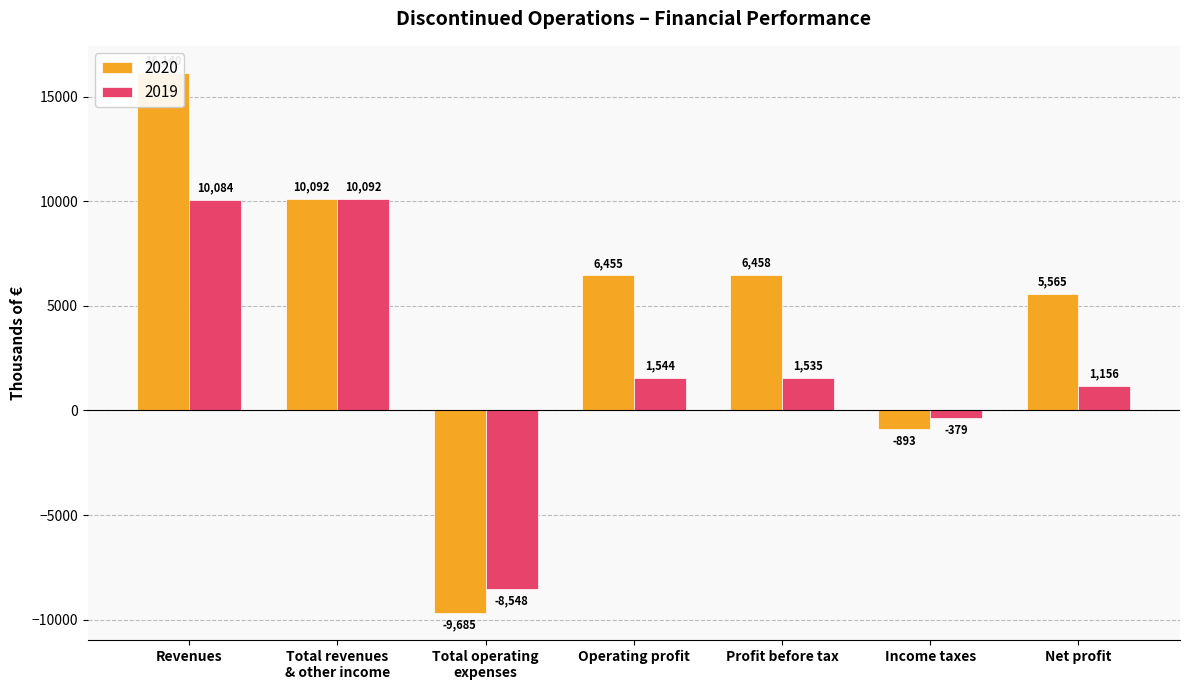

How many 2020 values are between -893 and 10092?

5